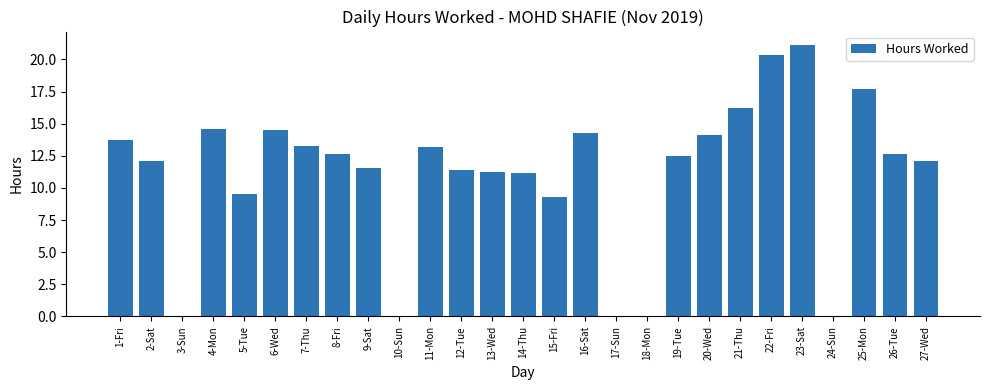

Between 19-Tue and 6-Wed, which is larger?

6-Wed